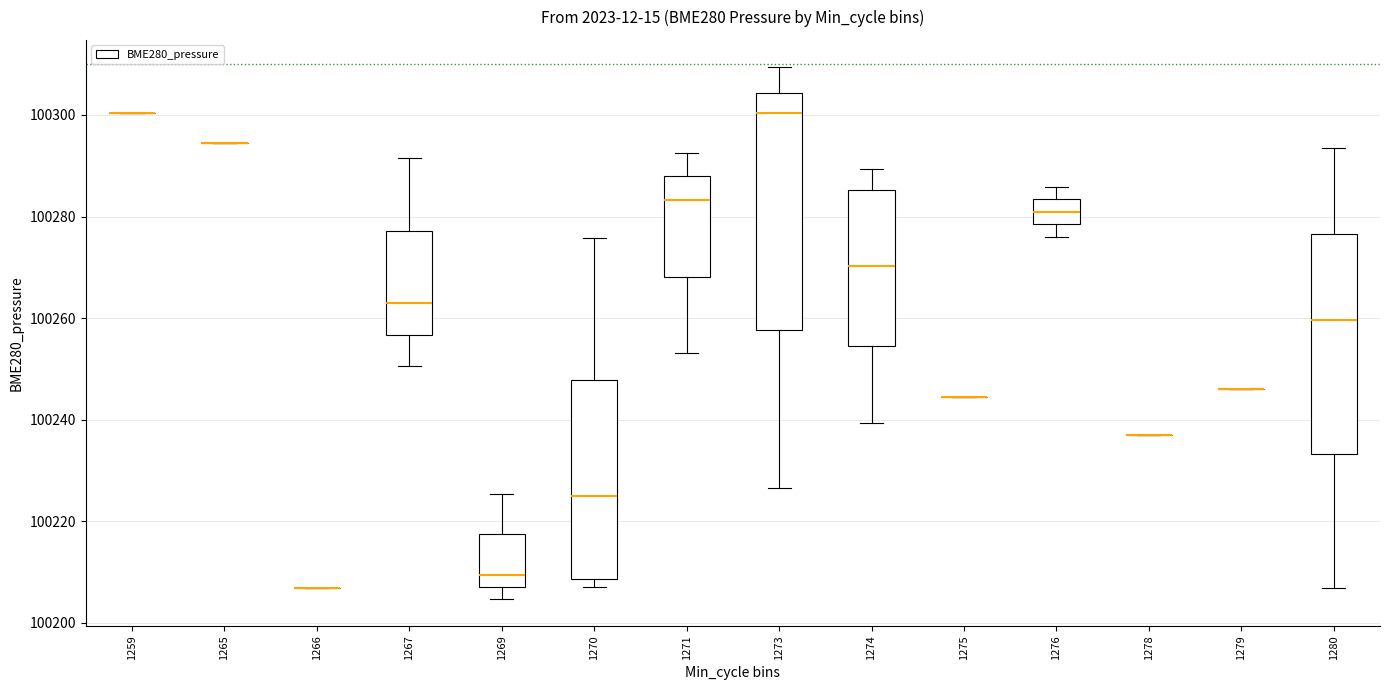

Reading left to right, read every box against the y-axis: the position of its median line, the range the box covers, and the ends of its whiskers. The values are not printed on the chart, so give them approximately, as read against the axis.

1259: box collapsed to a line at 100300, whiskers 100300 to 100300
1265: box collapsed to a line at 100294, whiskers 100294 to 100294
1266: box collapsed to a line at 100206, whiskers 100206 to 100206
1267: median 100262, box 100256 to 100278, whiskers 100250 to 100292
1269: median 100210, box 100208 to 100218, whiskers 100204 to 100226
1270: median 100226, box 100208 to 100248, whiskers 100208 (just below the box's lower edge) to 100276
1271: median 100284, box 100268 to 100288, whiskers 100254 to 100292
1273: median 100300, box 100258 to 100304, whiskers 100226 to 100310
1274: median 100270, box 100254 to 100286, whiskers 100240 to 100290
1275: box collapsed to a line at 100244, whiskers 100244 to 100244
1276: median 100280, box 100278 to 100284, whiskers 100276 to 100286
1278: box collapsed to a line at 100238, whiskers 100238 to 100238
1279: box collapsed to a line at 100246, whiskers 100246 to 100246
1280: median 100260, box 100234 to 100276, whiskers 100206 to 100294